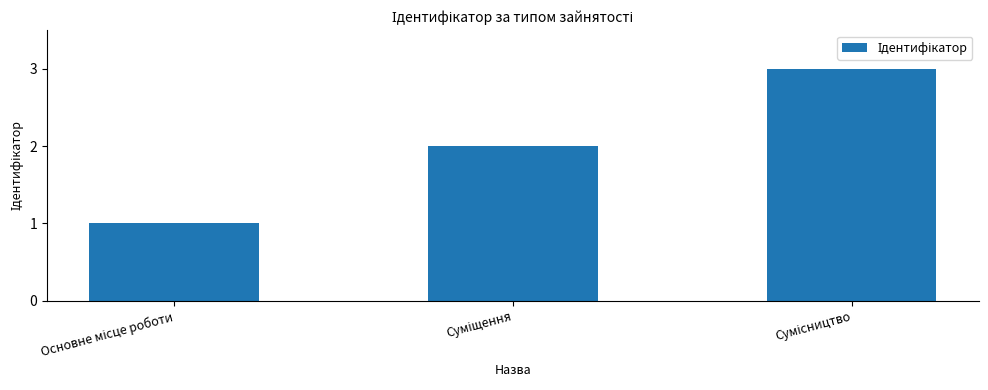

What is the sum of all values?

6